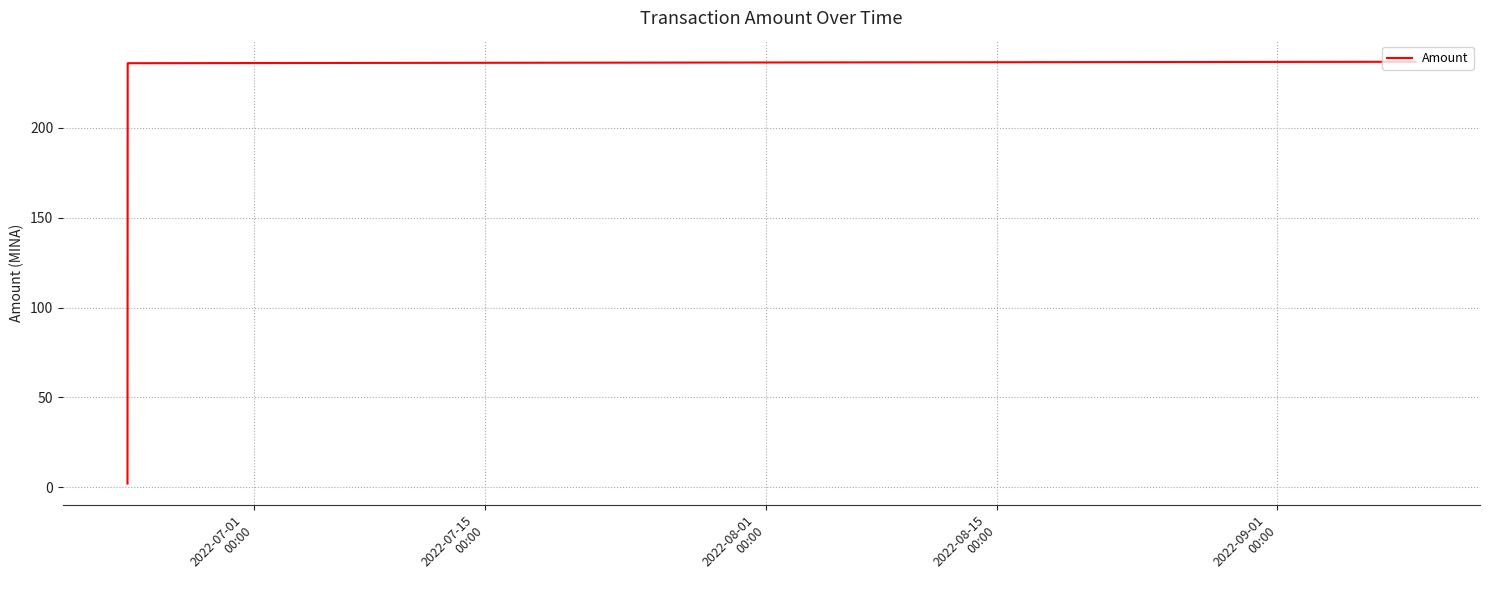

What is the average value?

158.3